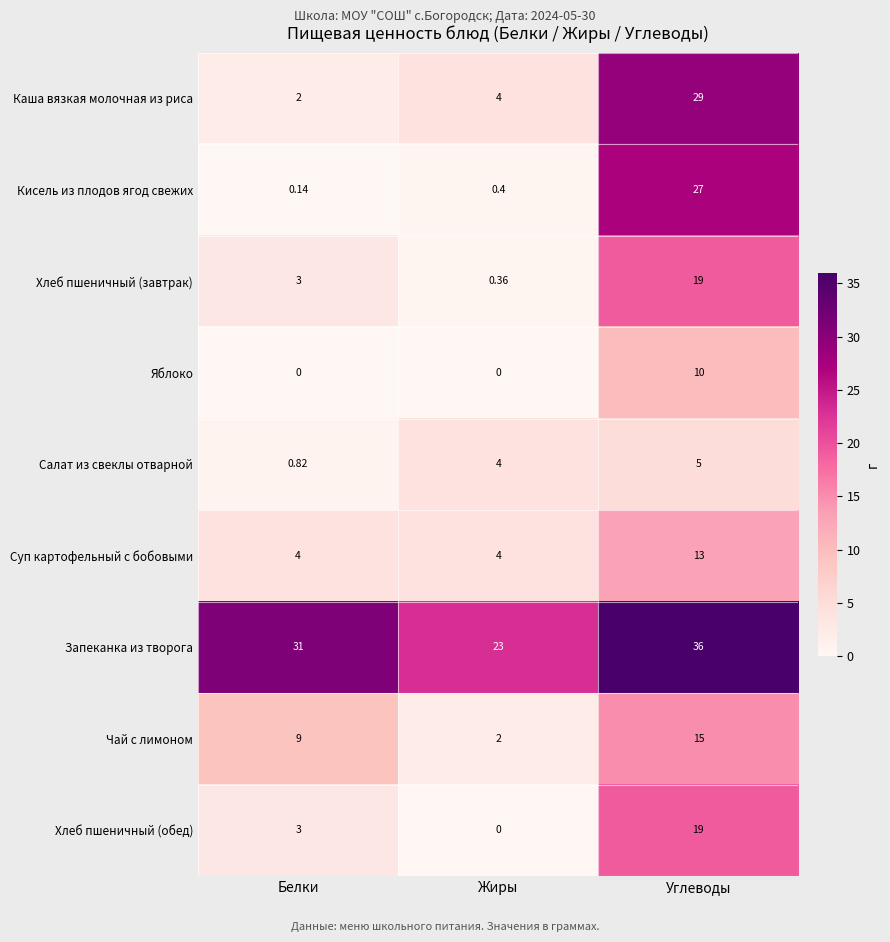

At which label is Салат из свеклы отварной closest to 2?

Белки